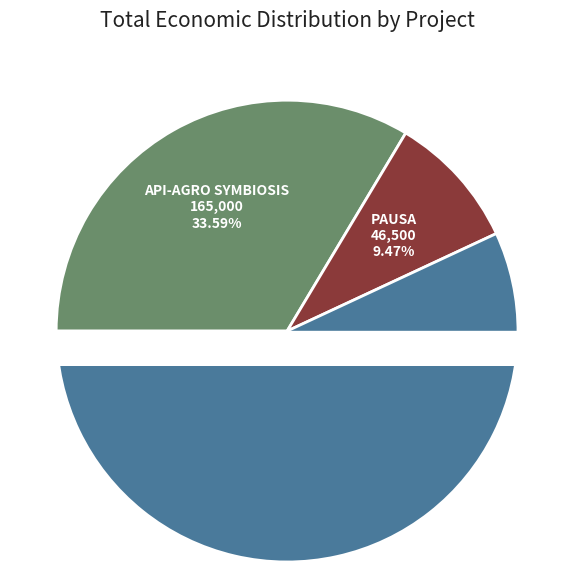

Which slice represents more than half of the pie?

REUTIVAR 2.0